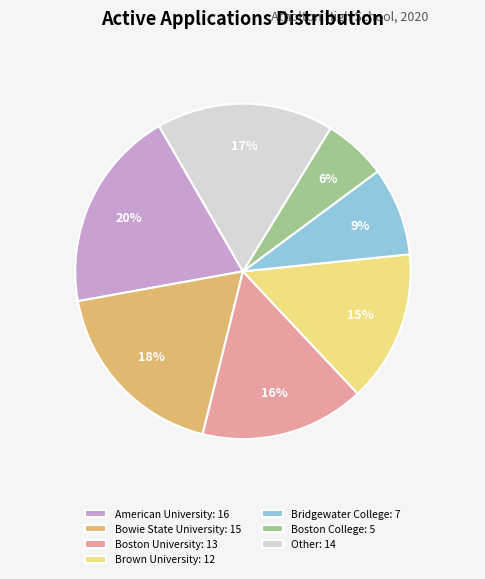

To the nearest percent, what portion does Brown University: 12 represent?

15%